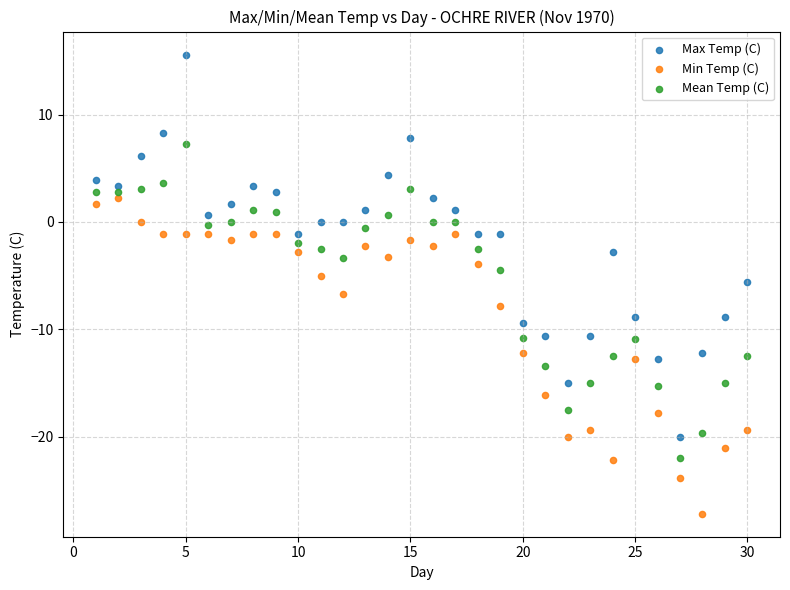

Which series has the largest Y range (max minus min)?

Max Temp (C)